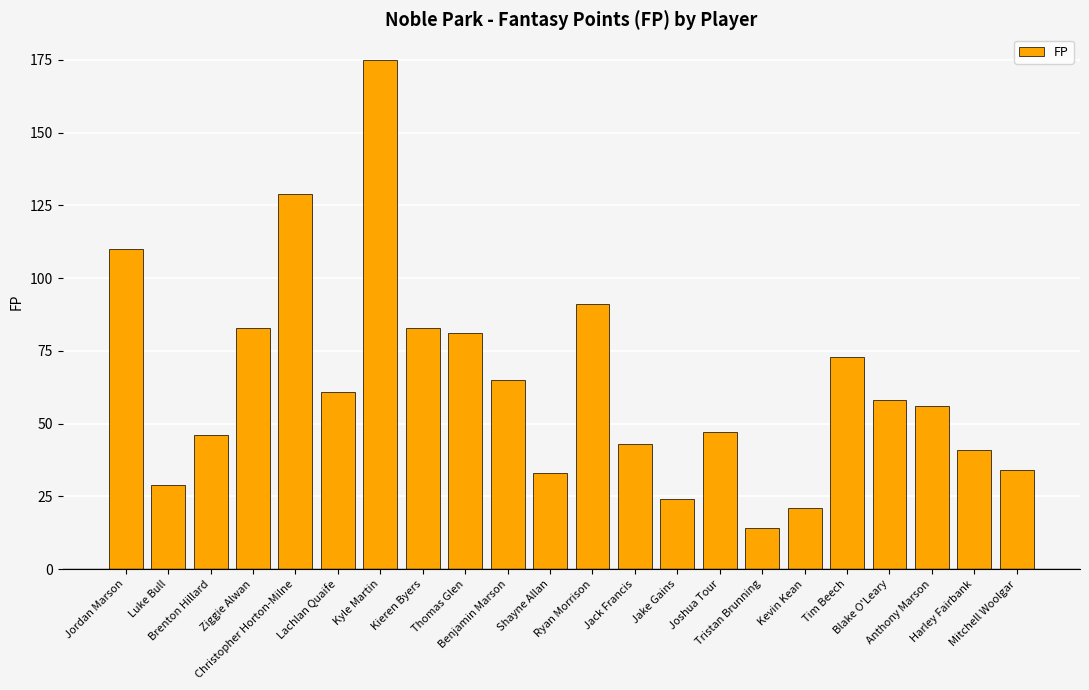

The chart shows a value of 69 at Brenton Hillard. True or false?

False